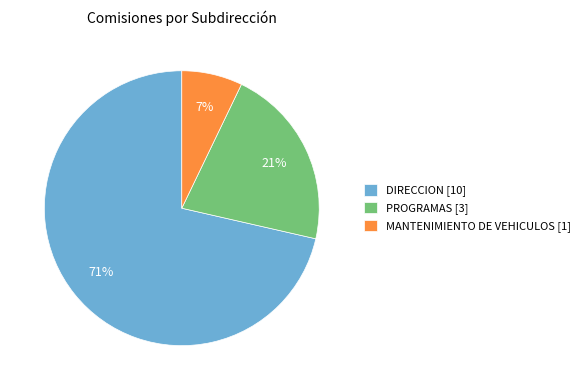

True or false: PROGRAMAS accounts for 21% of the total.

True